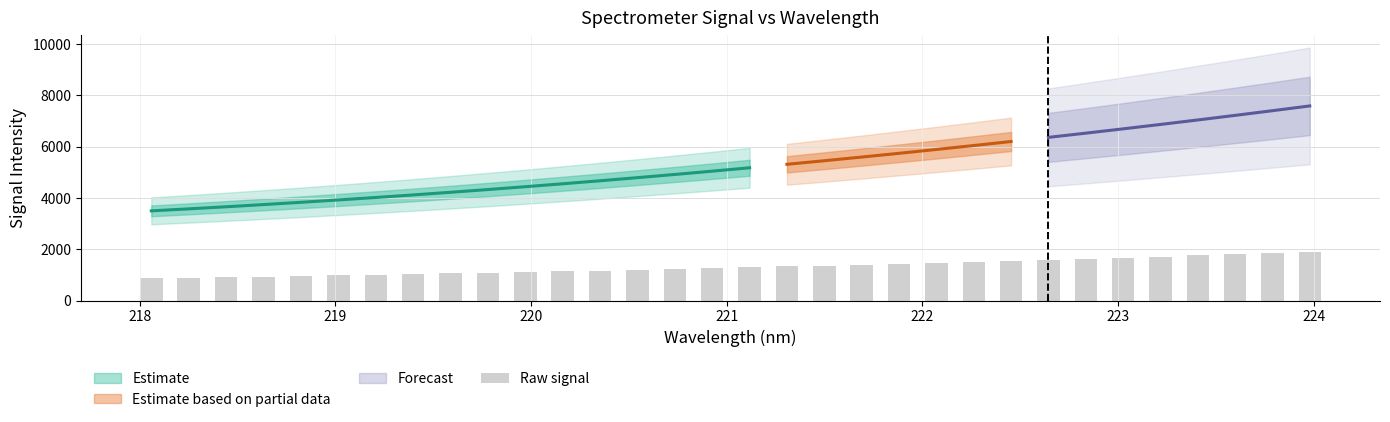

How many data points are less than 1295?

16